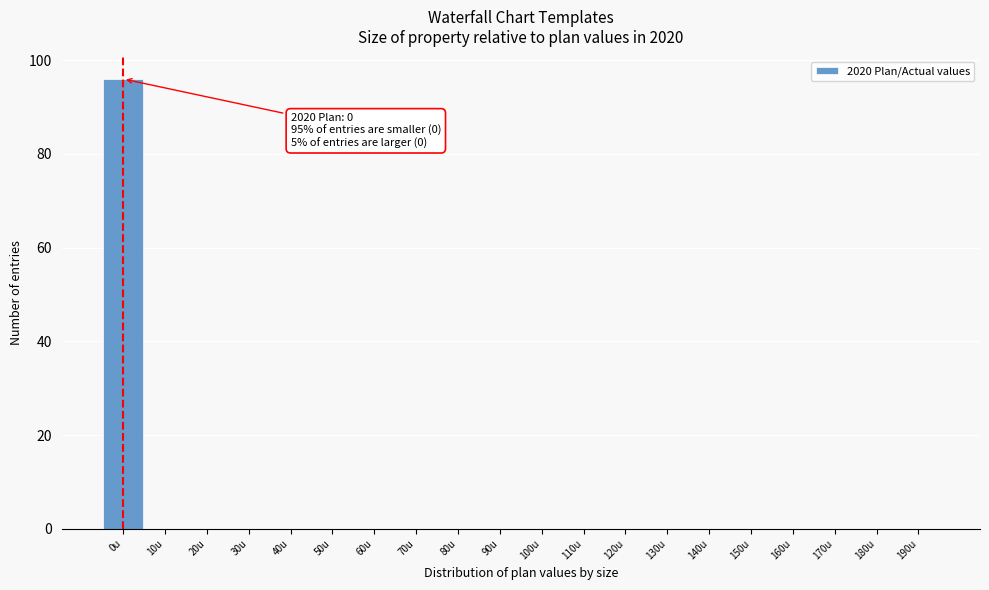

Reading left to right, transcribe all the data shown in this chart.

0u=96	10u=0	20u=0	30u=0	40u=0	50u=0	60u=0	70u=0	80u=0	90u=0	100u=0	110u=0	120u=0	130u=0	140u=0	150u=0	160u=0	170u=0	180u=0	190u=0